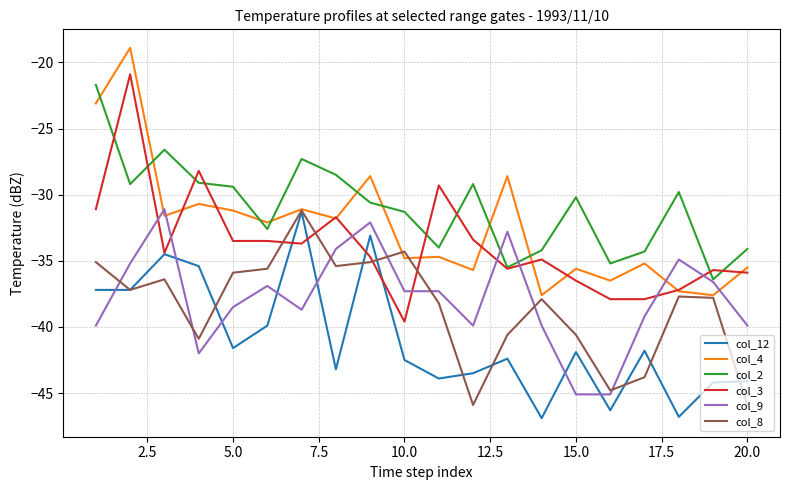

What is the minimum value for col_2?

-36.4